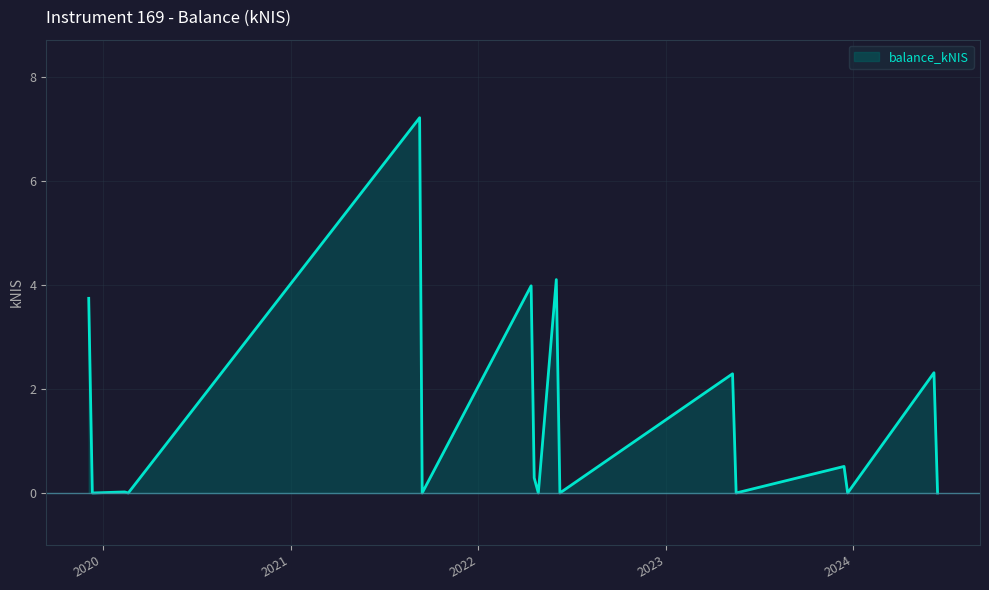

What is the difference between the maximum and minimum values?

7.2